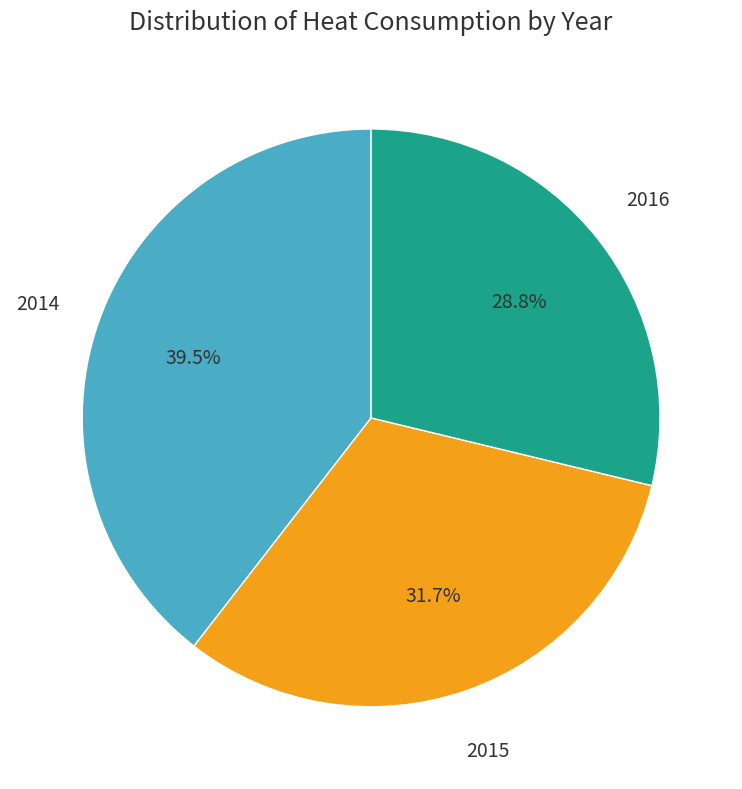

To the nearest percent, what is the difference between the largest and smallest slice percentages?

11%